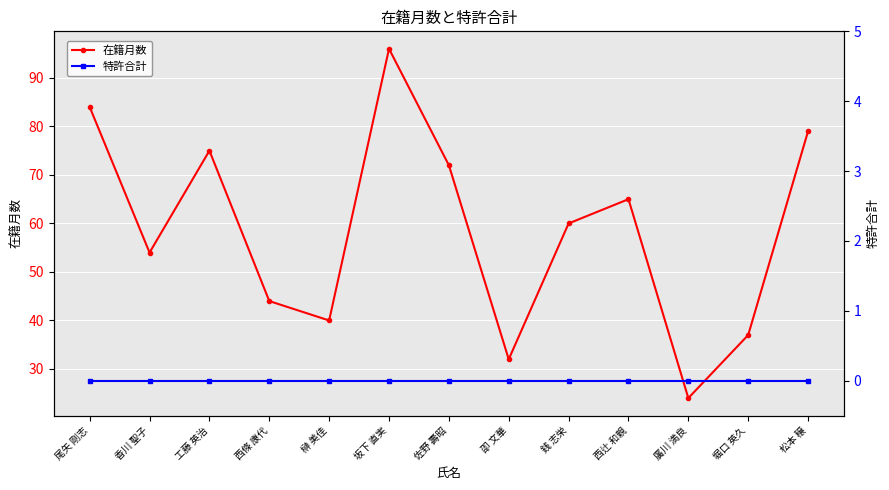

What is the total value across all series at 西條 康代?

44